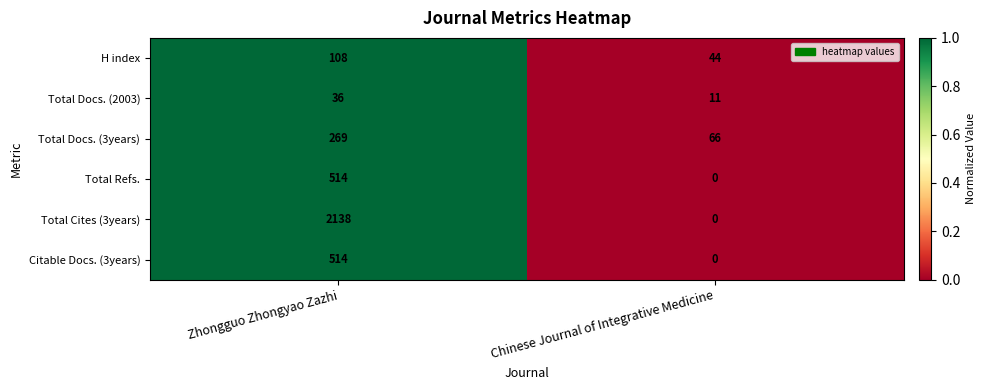

How many positive values does the Total Refs. series have?

1